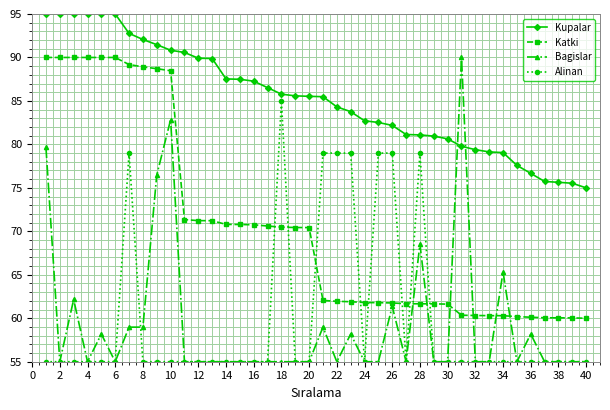

How many distinct data groups are displayed?

4